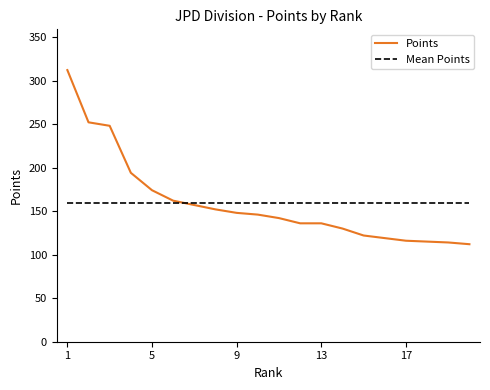

Rank the series by their maximum value, from highest to lowest.

Points, Mean Points